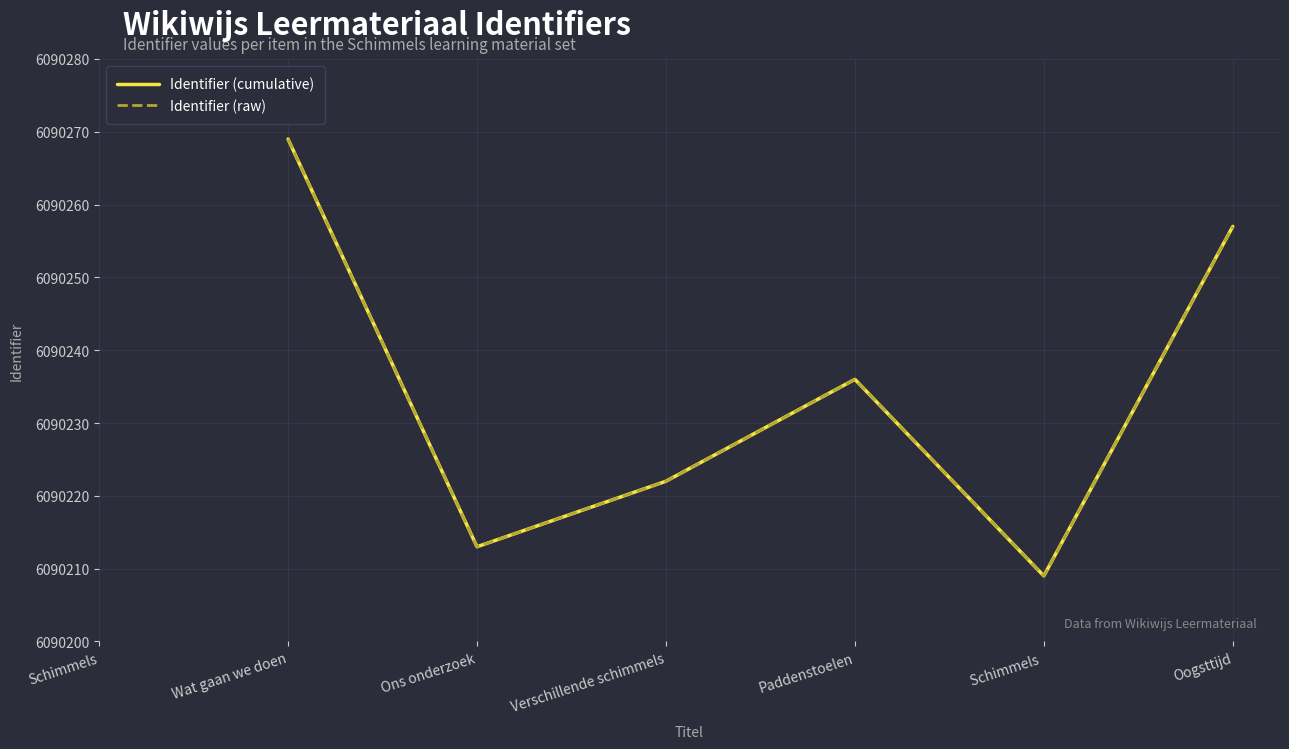

How many distinct data groups are displayed?

2